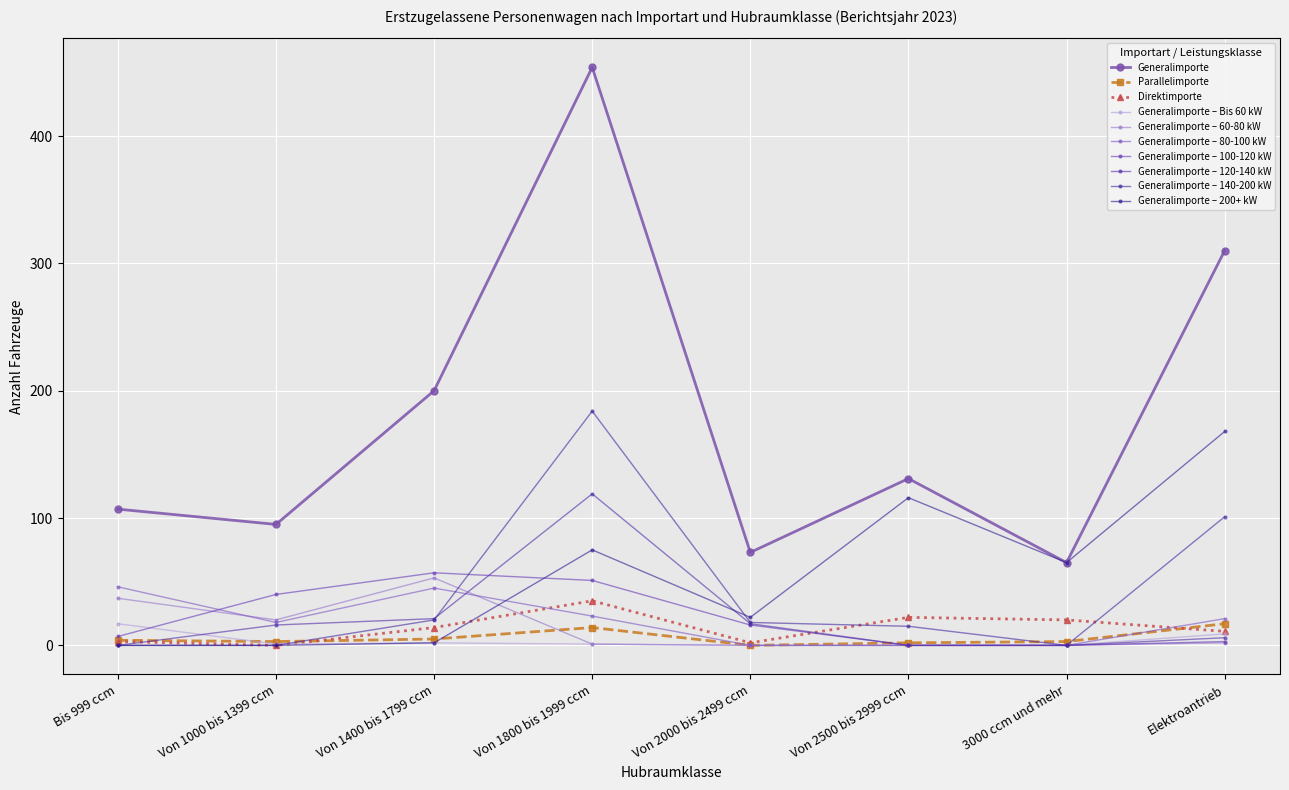

What is the value of the Direktimporte point at the 1st from the left?

3